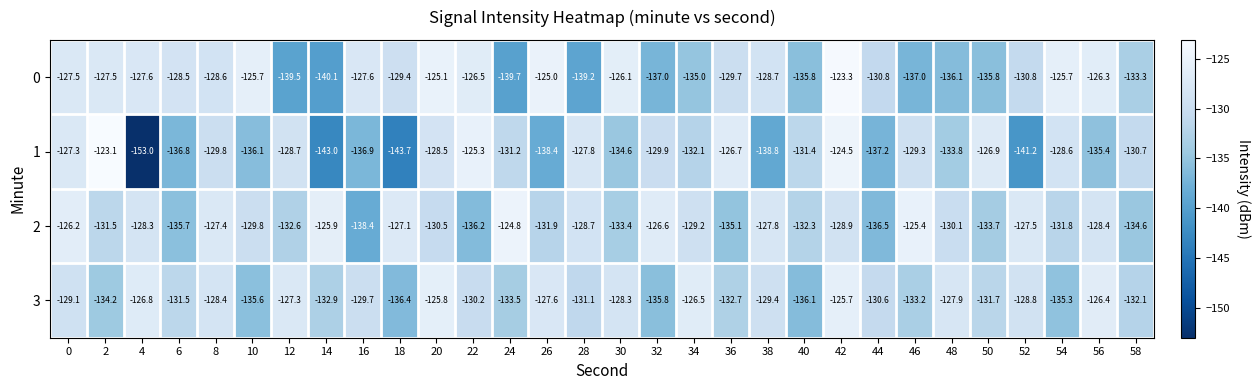

What is the difference between the 3 values at 42 and 6?

5.8